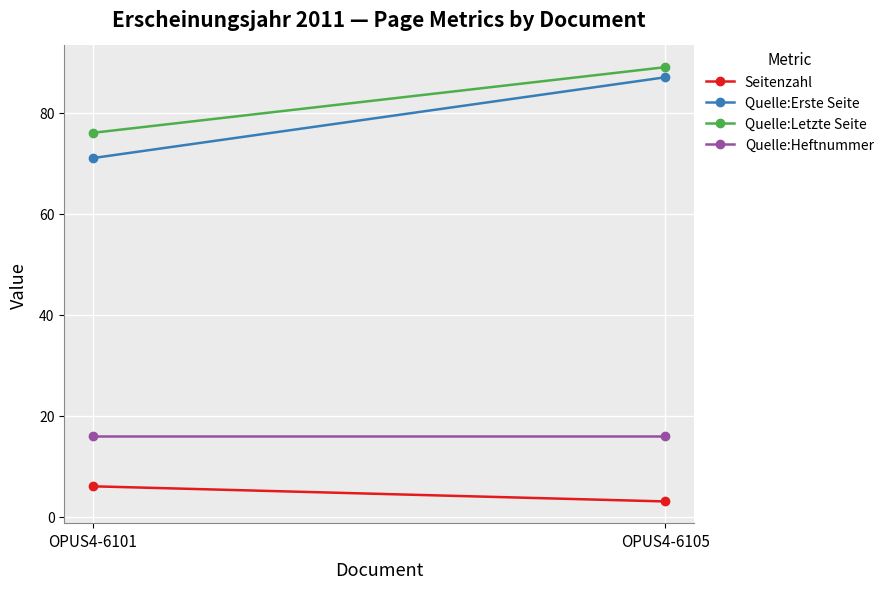

Is the value of Quelle:Erste Seite at OPUS4-6101 greater than the value of Quelle:Heftnummer at OPUS4-6101?

Yes